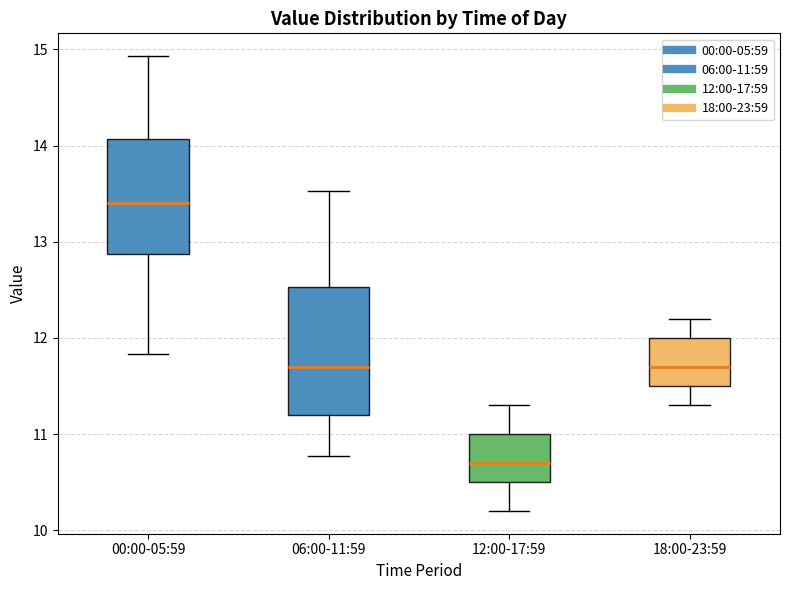

Reading left to right, transcribe this box plot: for each box, give where its median line is, the range the box spans, and where its two whiskers end, as read against the y-axis. The values are not printed on the chart, so give them approximately, as read against the axis.

00:00-05:59: median 13.4, box 12.9 to 14.1, whiskers 11.8 to 14.9
06:00-11:59: median 11.7, box 11.2 to 12.5, whiskers 10.8 to 13.5
12:00-17:59: median 10.7, box 10.5 to 11.0, whiskers 10.2 to 11.3
18:00-23:59: median 11.7, box 11.5 to 12.0, whiskers 11.3 to 12.2